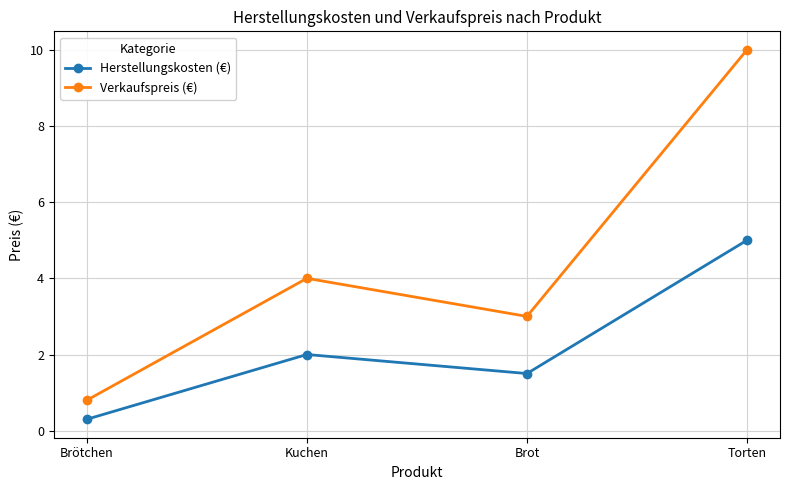

Which series changed the most between Brötchen and Kuchen?

Verkaufspreis (€)